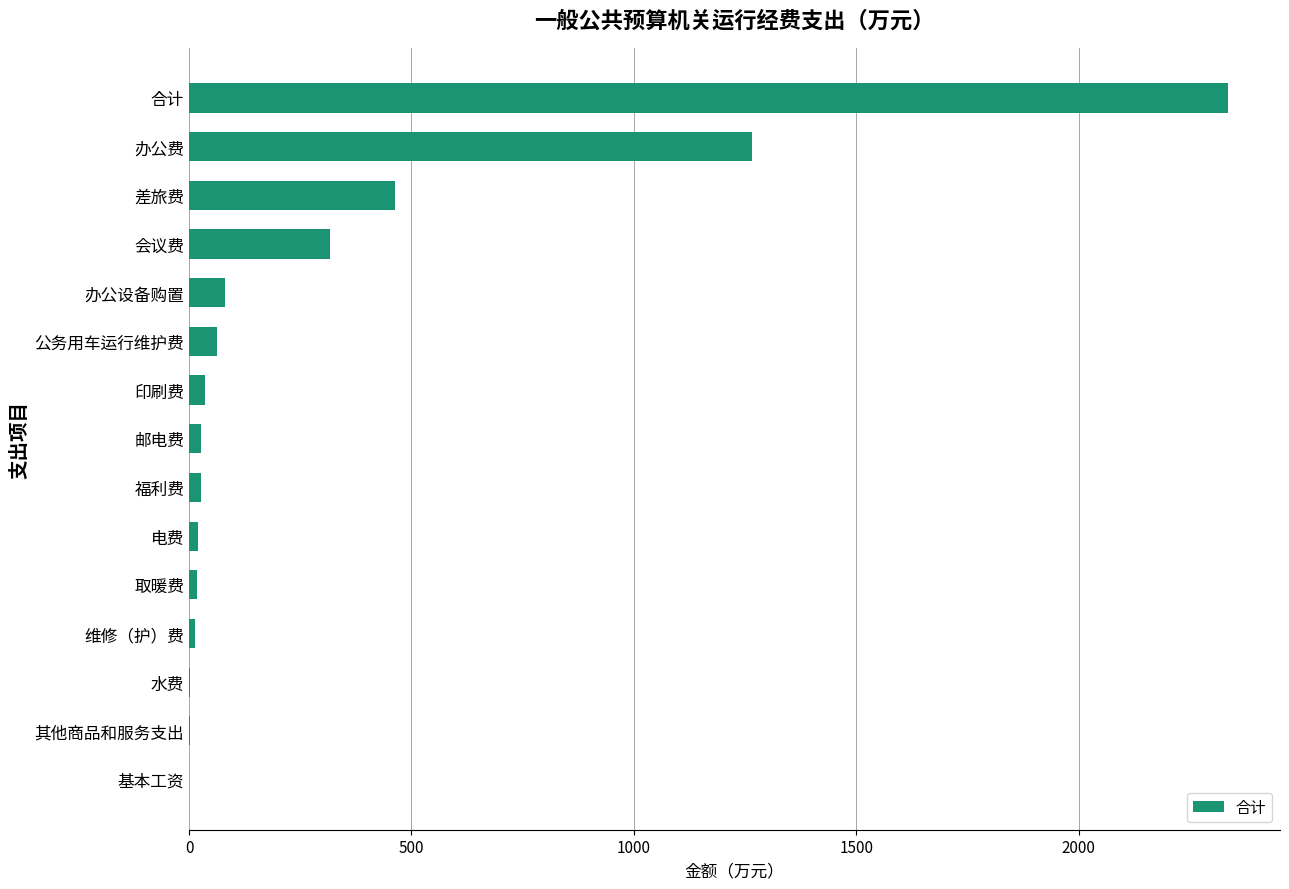

At which label is the value closest to 1168?

办公费